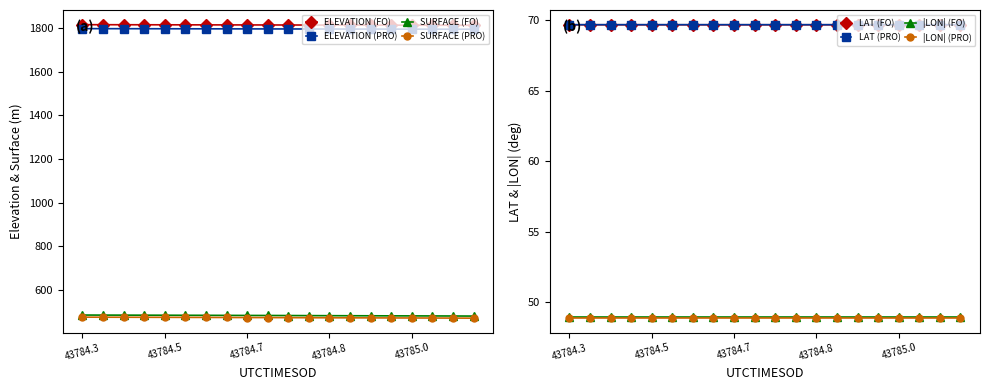

The SURFACE series shows 188.2 at 43784.8979. True or false?

False